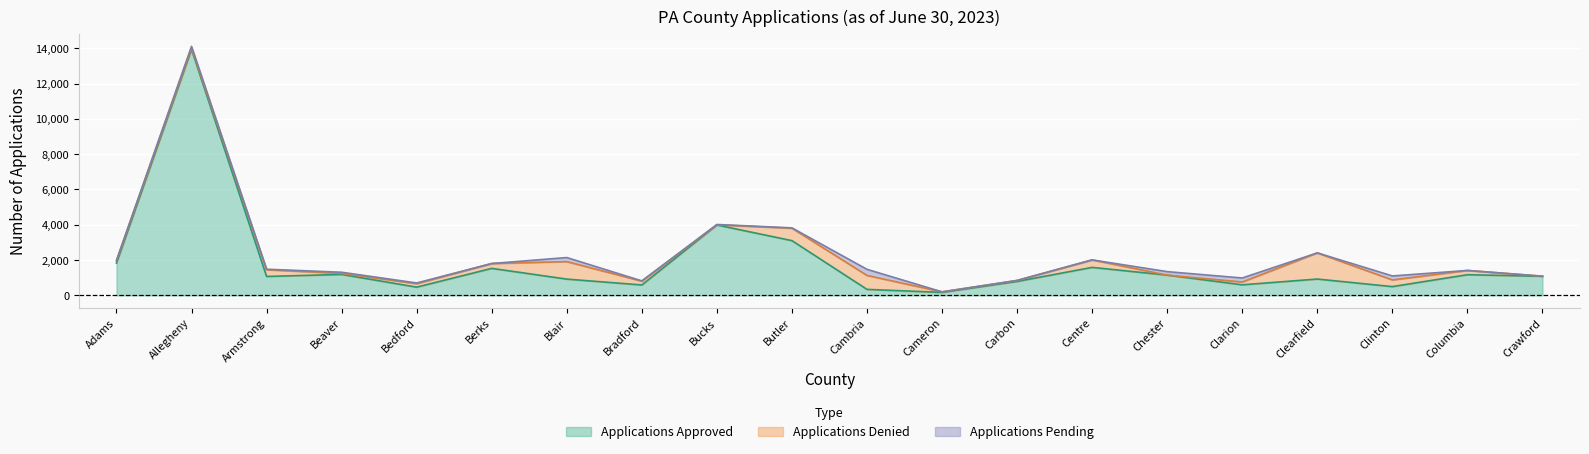

What is the sum of all Applications Approved values?

36926